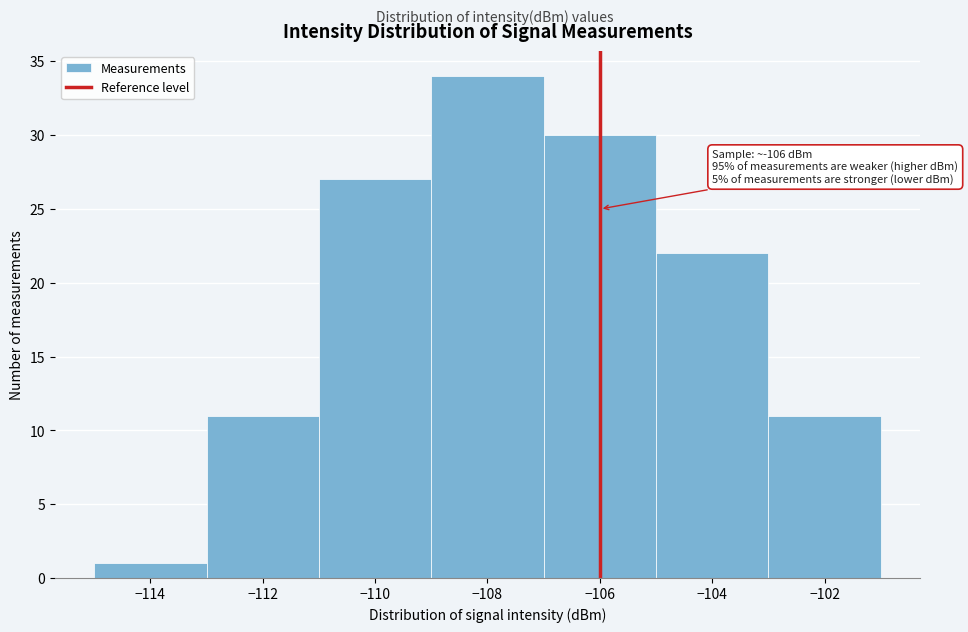

Over which range of the x-axis is the bar tallest?

-109 to -107